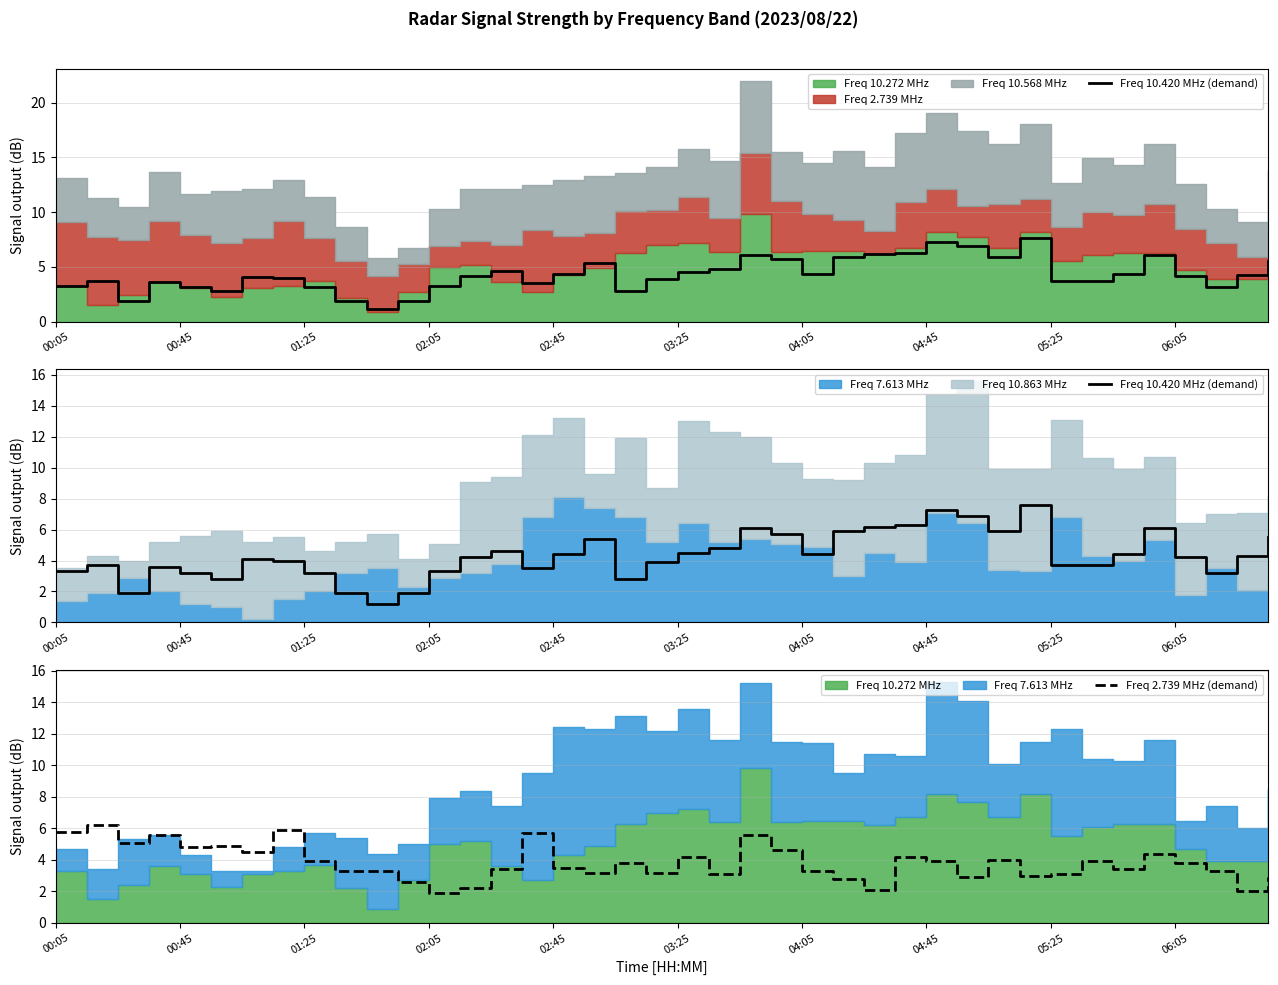

Read the Freq 2.739 MHz (demand) value at 03:25.

4.2